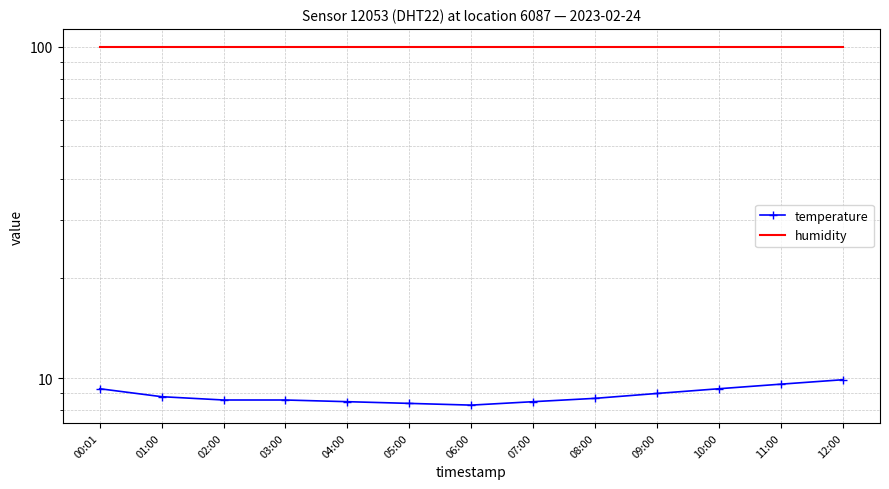

What is the difference between the maximum and minimum values in the temperature series?

1.6